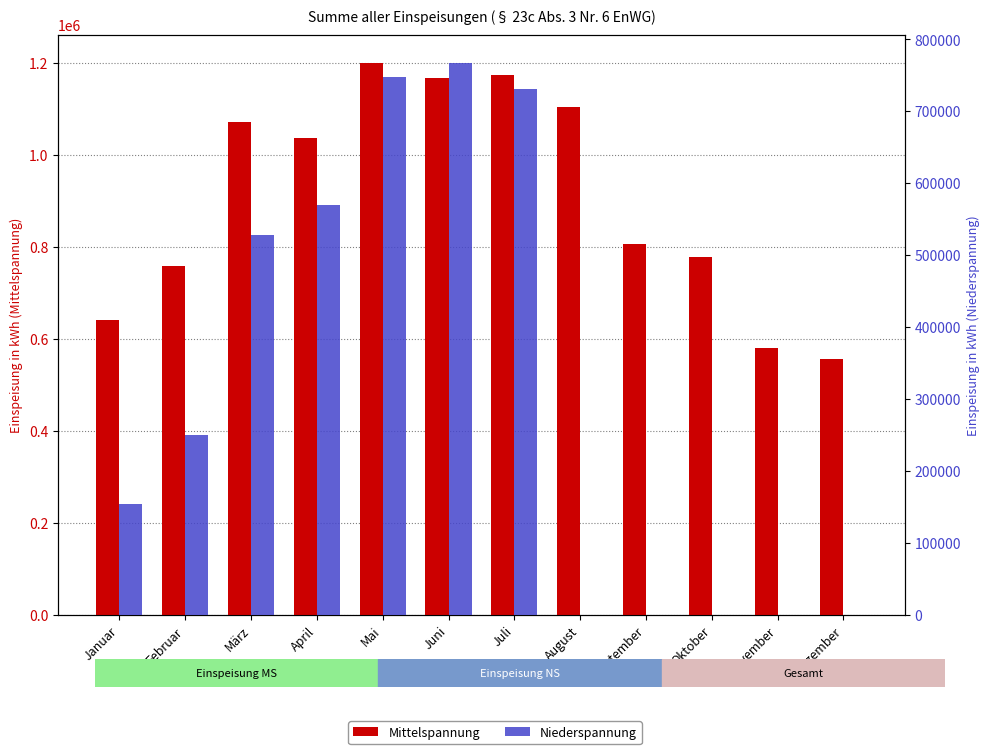

Reading left to right, list all the values displayed in this chart.

Mittelspannung: Januar=641494.4	Februar=758354.7	März=1071303.0	April=1035751.6	Mai=1200542.0	Juni=1166399.7	Juli=1173660.1	August=1102785.3	September=806083.7	Oktober=776867.5	November=580947.9	Dezember=555198.2
Niederspannung: Januar=153309.0	Februar=249439.4	März=527451.6	April=569638.9	Mai=747568.6	Juni=767720.5	Juli=730754.0	August=0.0	September=0.0	Oktober=0.0	November=0.0	Dezember=0.0